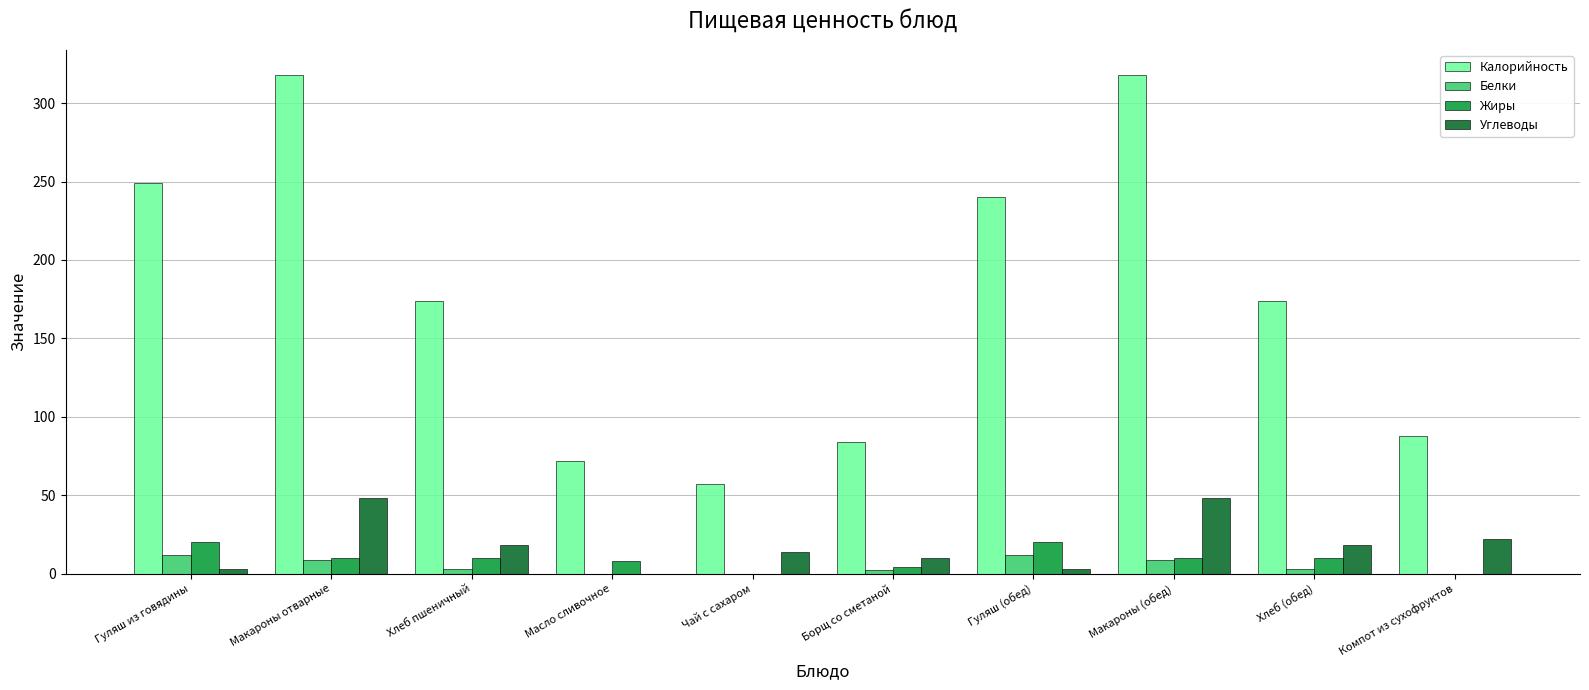

How many groups of bars are there?

10